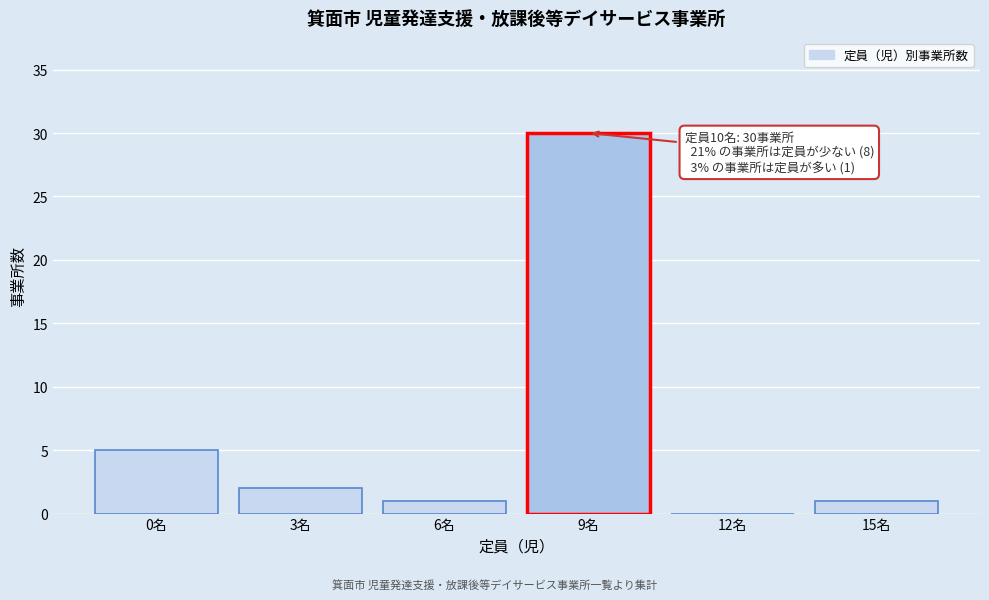

Reading right to left, transcribe all the data shown in this chart.

15名=1	12名=0	9名=30	6名=1	3名=2	0名=5